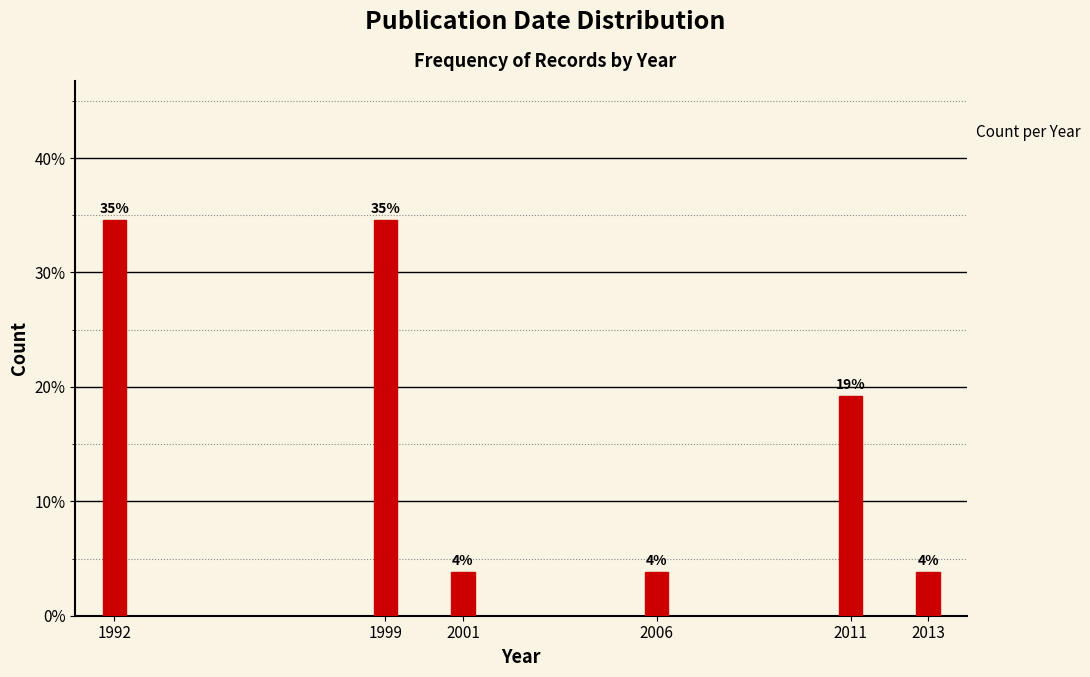

Are the bars horizontal?

No